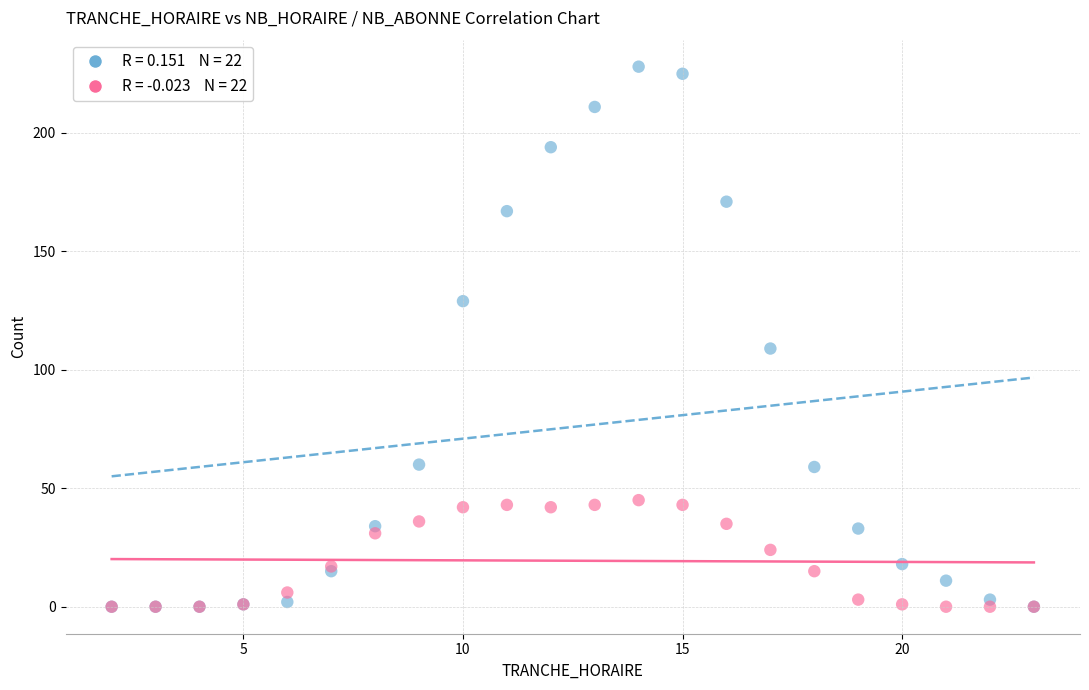

Across all series, what Y value is closest to 114?

109